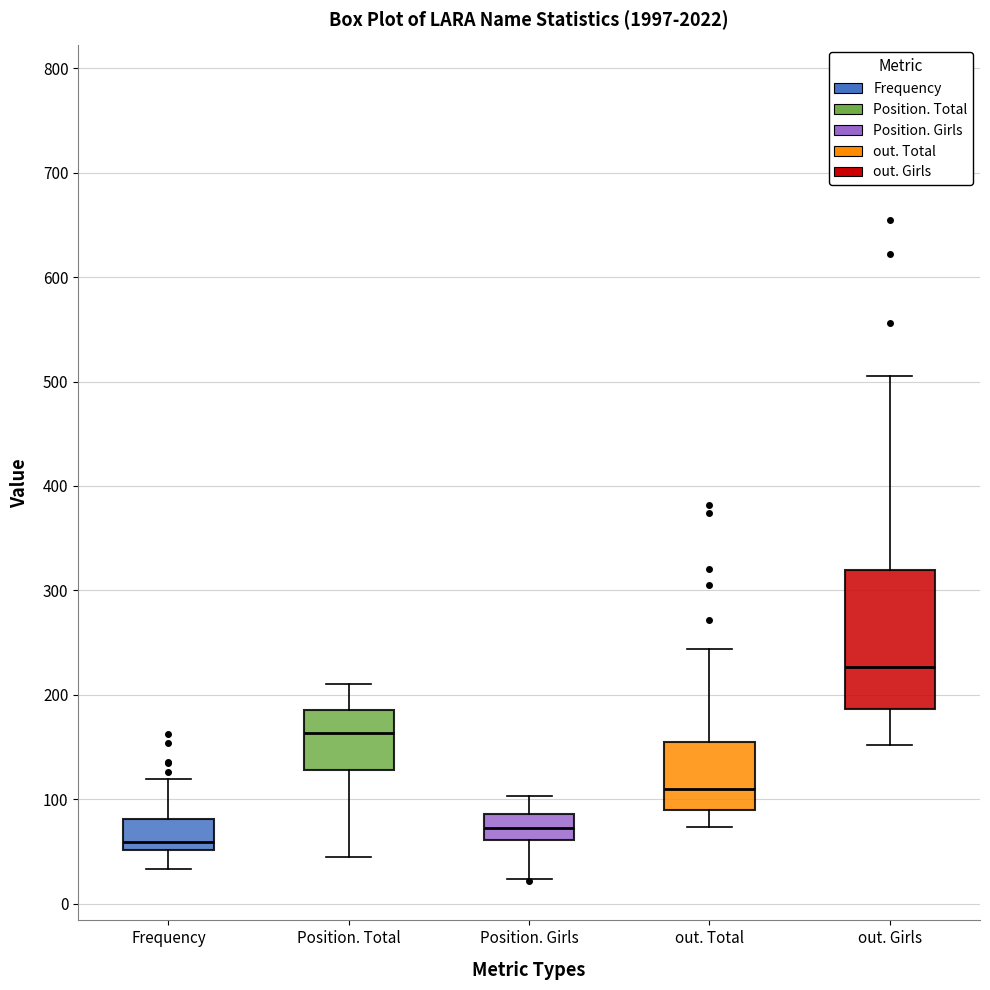

Reading left to right, transcribe this box plot: for each box, give where its median line is, the range the box spans, and where its two whiskers end, as read against the y-axis. The values are not printed on the chart, so give them approximately, as read against the axis.

Frequency: median 60, box 50 to 80, whiskers 30 to 120
Position. Total: median 160, box 130 to 190, whiskers 50 to 210
Position. Girls: median 70, box 60 to 90, whiskers 20 to 100
out. Total: median 110, box 90 to 160, whiskers 70 to 240
out. Girls: median 230, box 190 to 320, whiskers 150 to 510